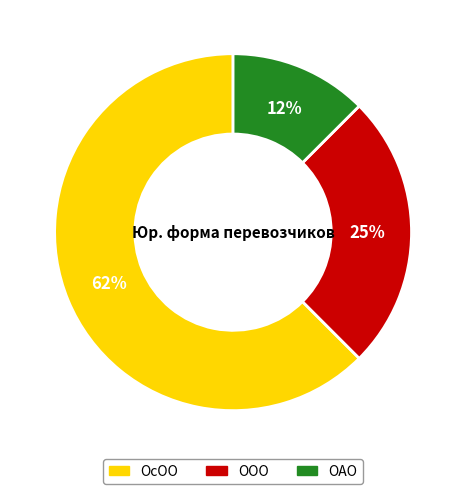

Which slice is the smallest?

ОАО